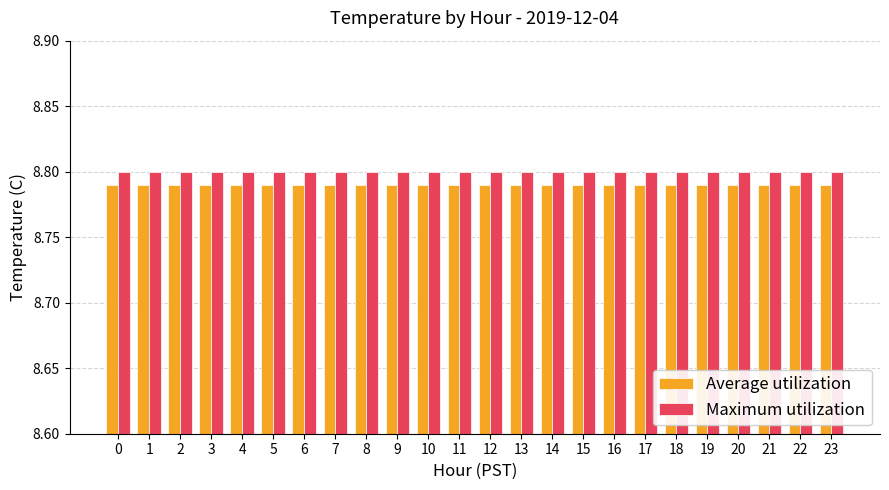

Is it true that Average utilization equals 8.8 at 10?

True